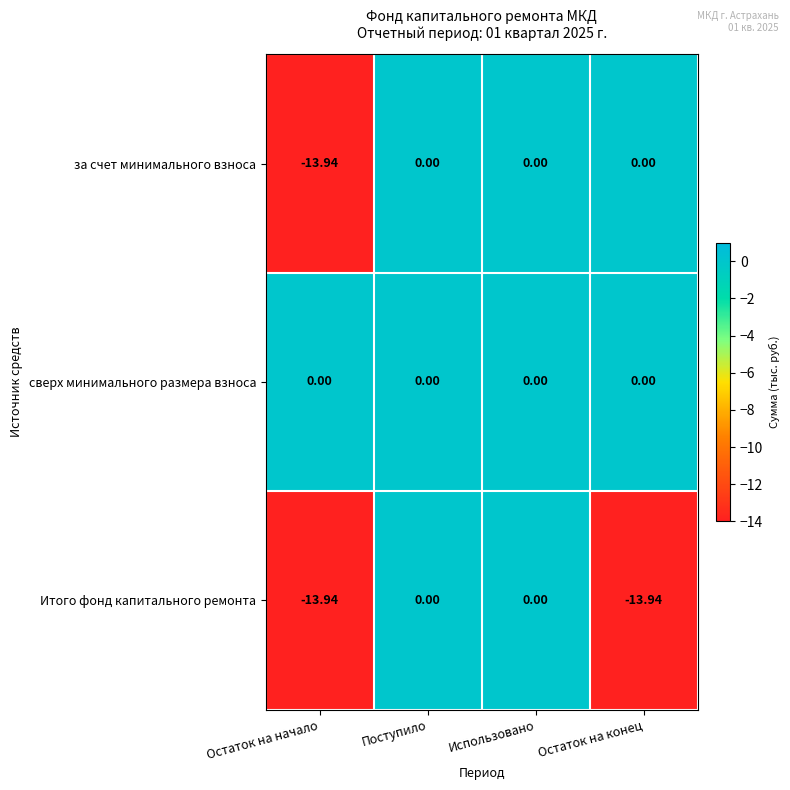

Which series changed the most between Использовано and Остаток на конец?

Итого фонд капитального ремонта